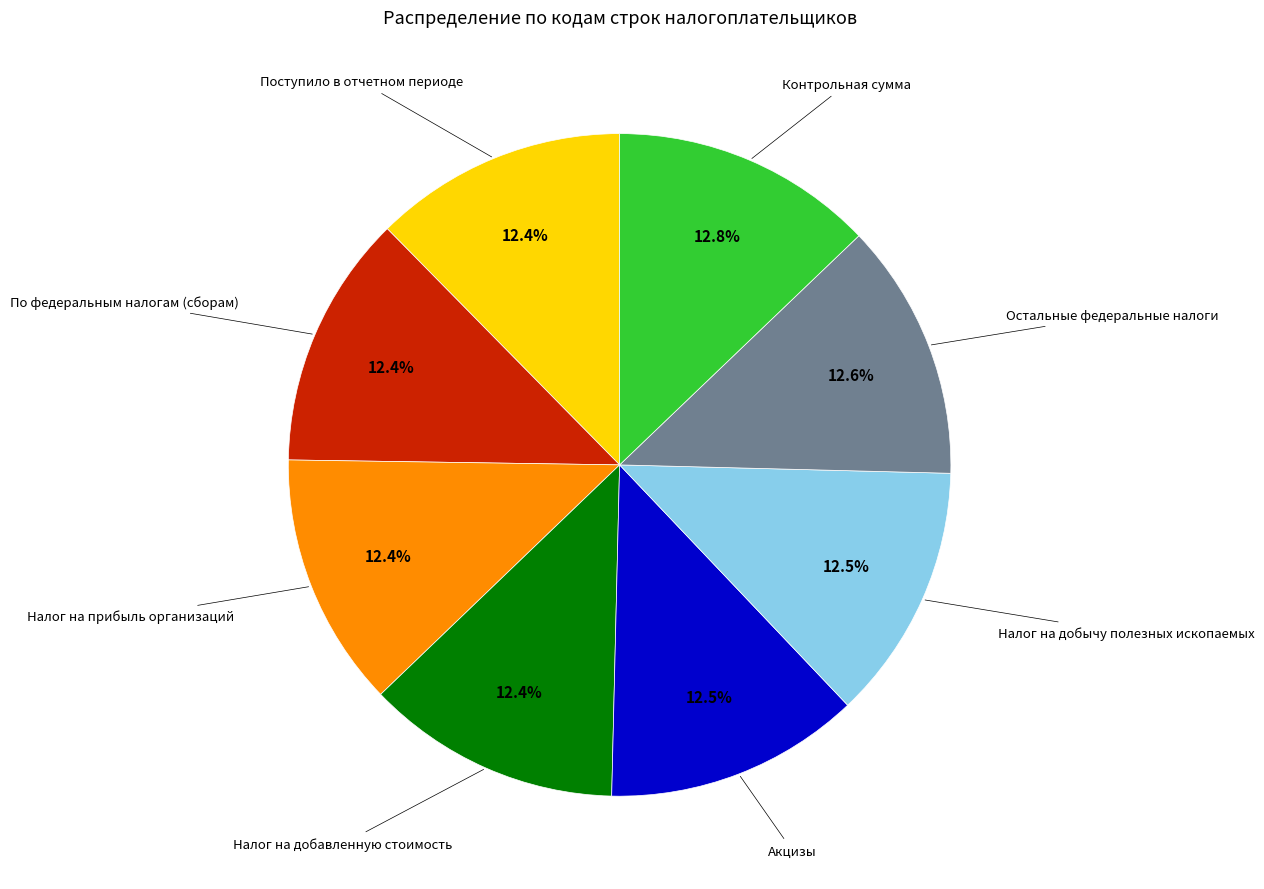

Is there a majority slice in this chart?

No